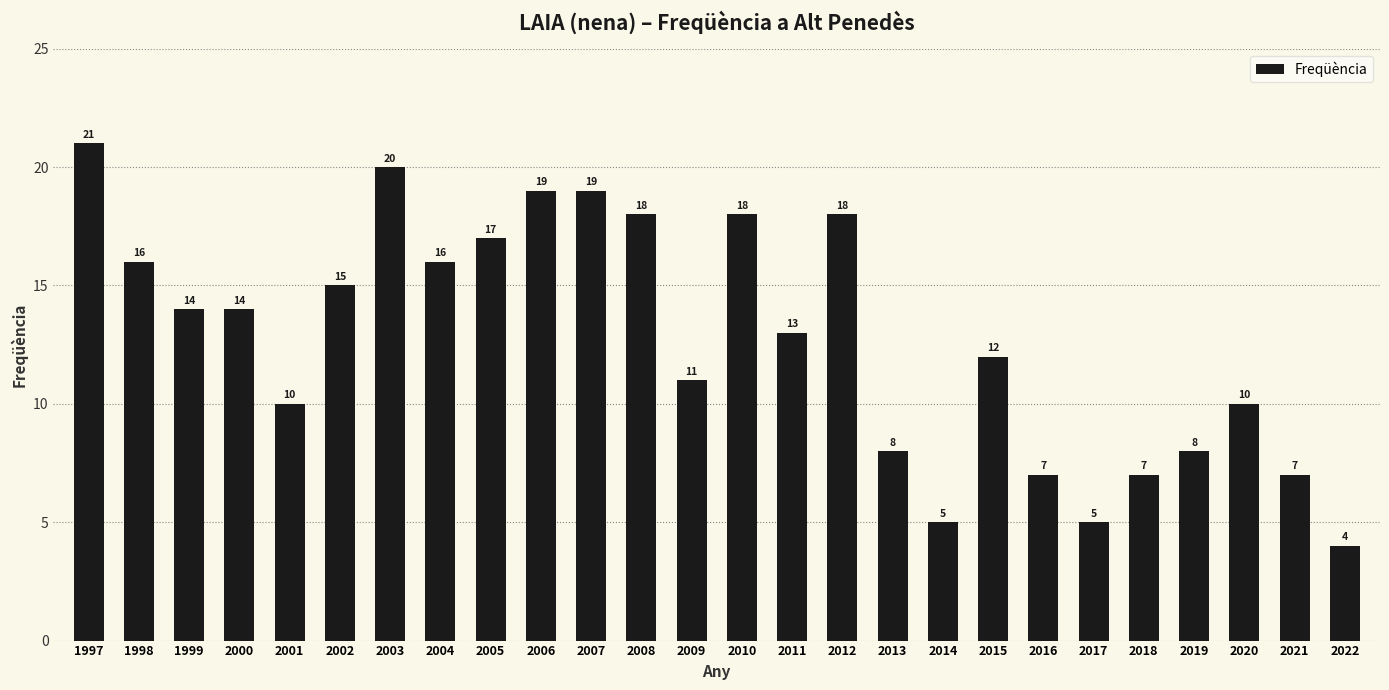

What is the value of the 20th bar from the left?

7